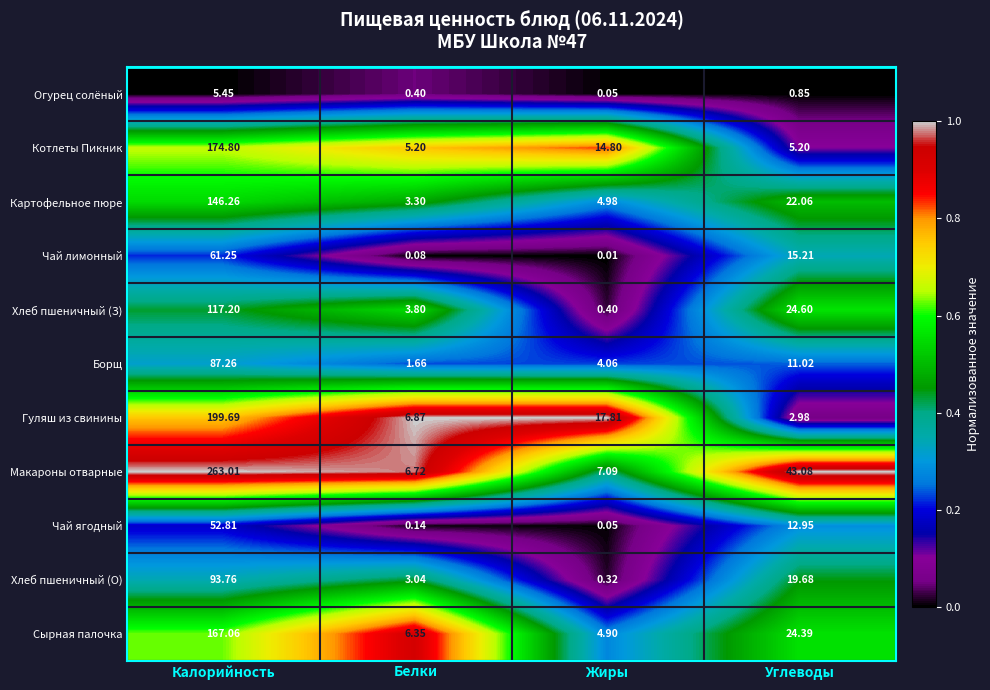

Between Калорийность and Углеводы, which series saw the biggest shift?

Макароны отварные